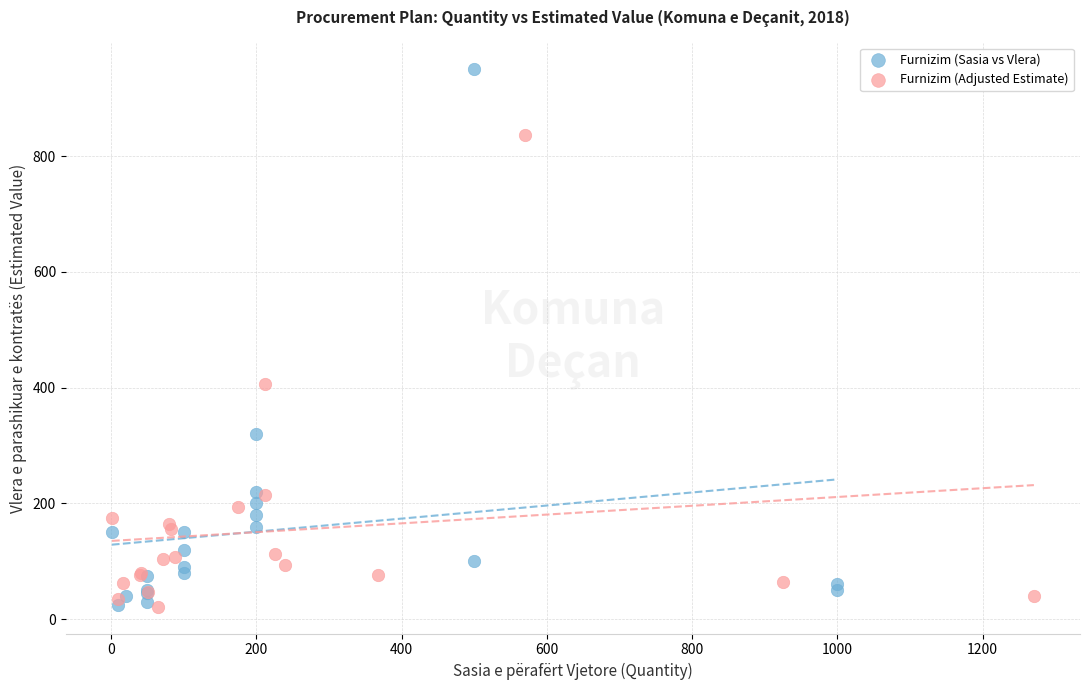

Which series has the widest spread of Y values?

Furnizim (Sasia vs Vlera)